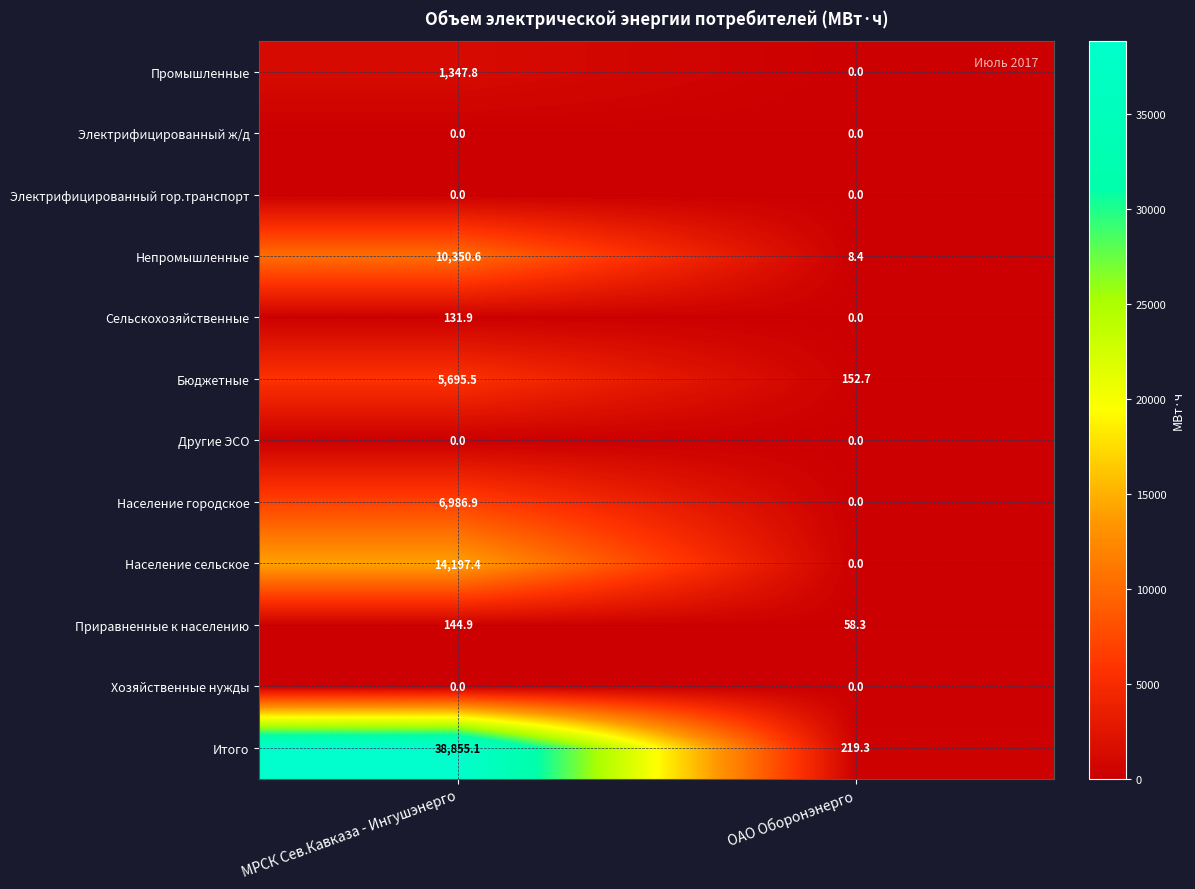

What is the total value across all series at ОАО Оборонэнерго?

438.7